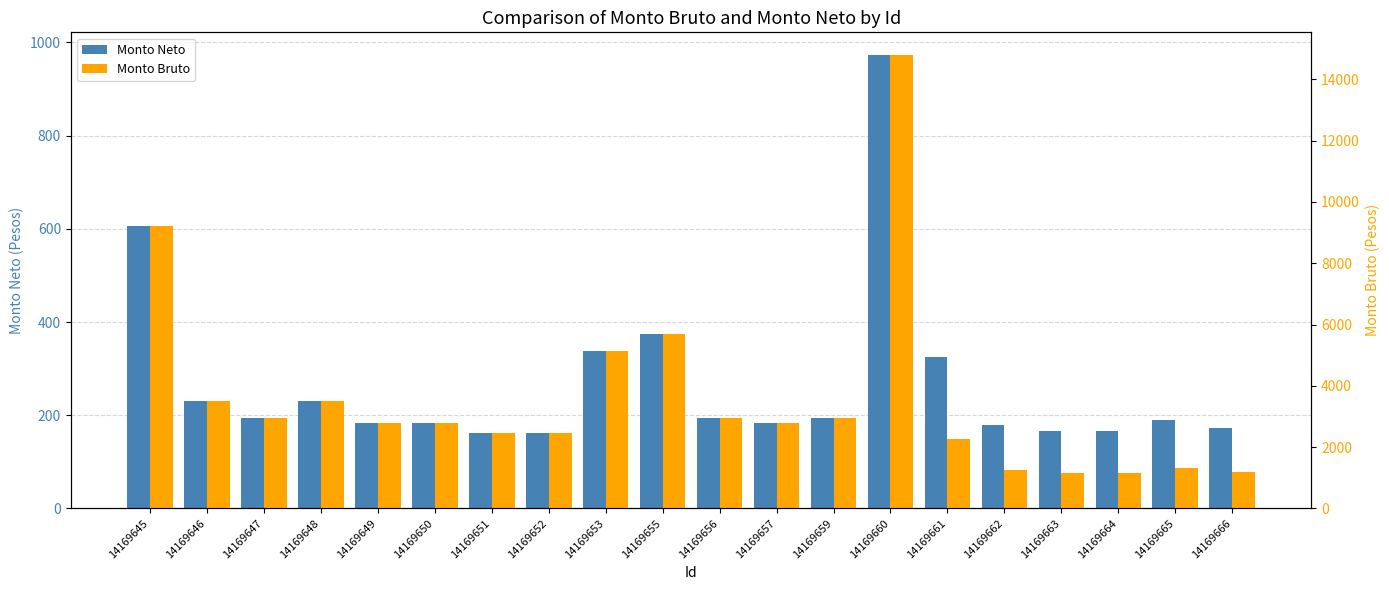

Does the chart contain any negative values?

No